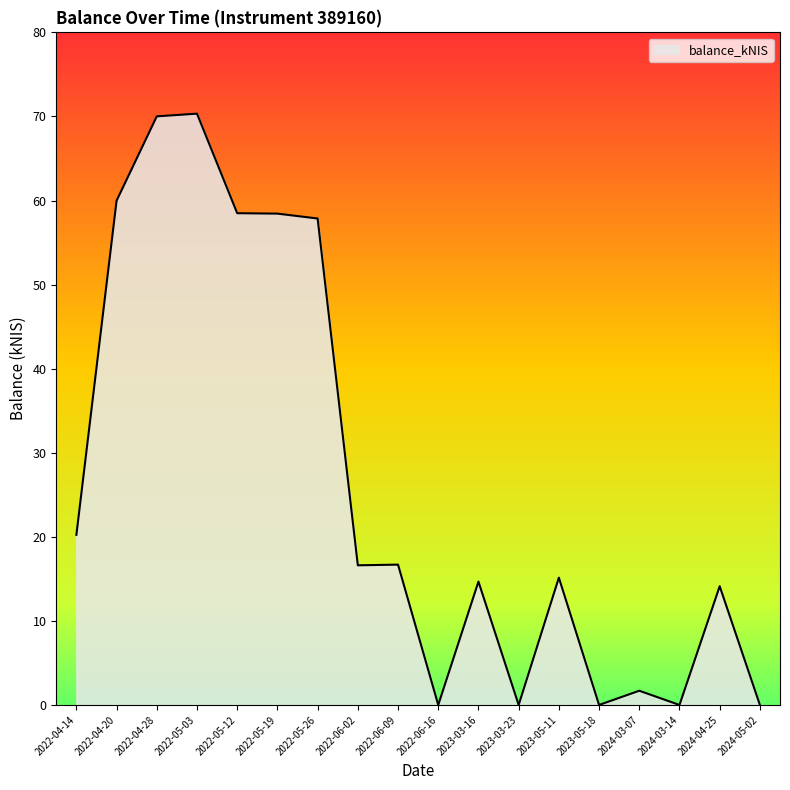

What is the greatest value displayed?

70.3